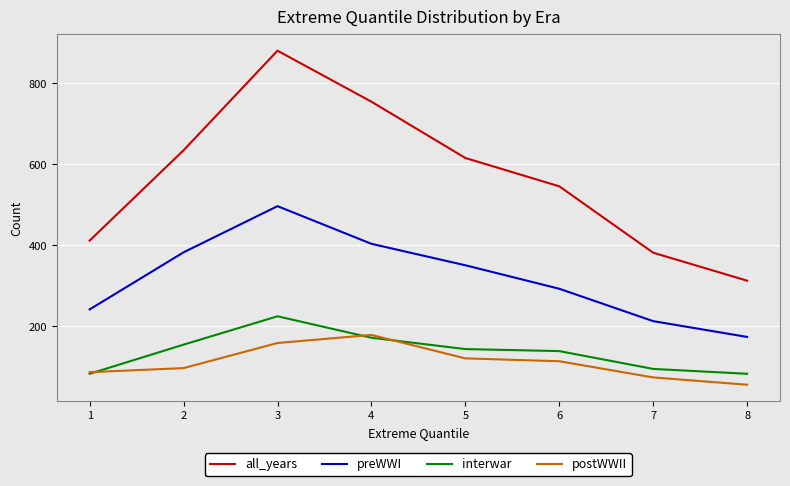

True or false: postWWII has more than 0 interior local peaks.

True